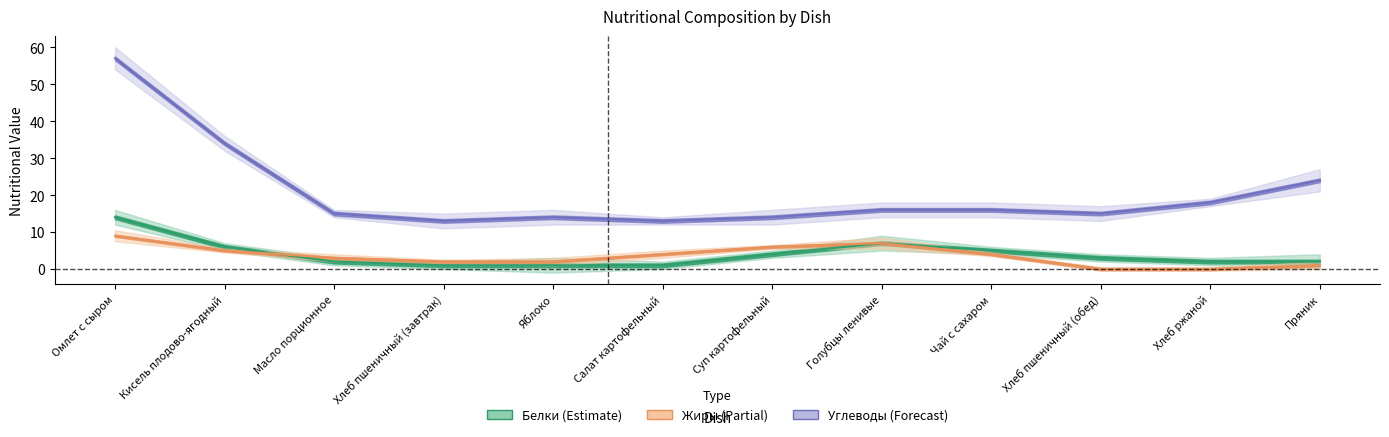

Is the value of Углеводы (Forecast) at Хлеб ржаной greater than the value of Жиры (Partial) at Кисель плодово-ягодный?

Yes